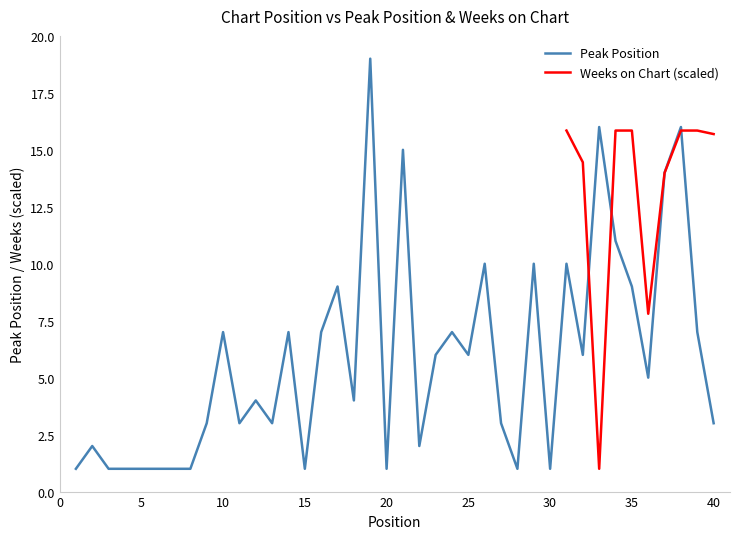

How many points are higher than both their immediate neighbors (excluding endpoints)?

13